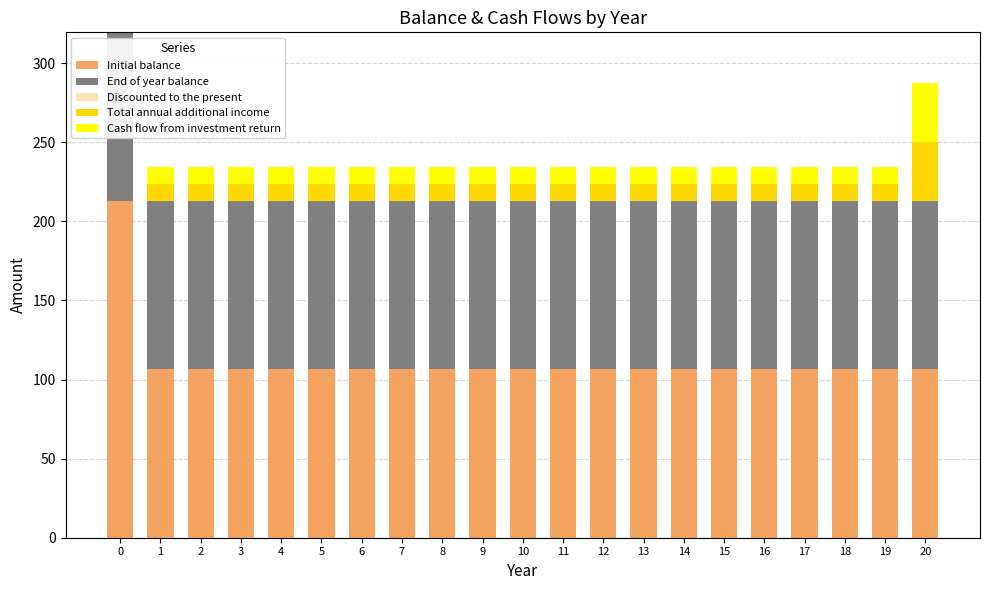

The value of Initial balance at 19 is 187.8. True or false?

False